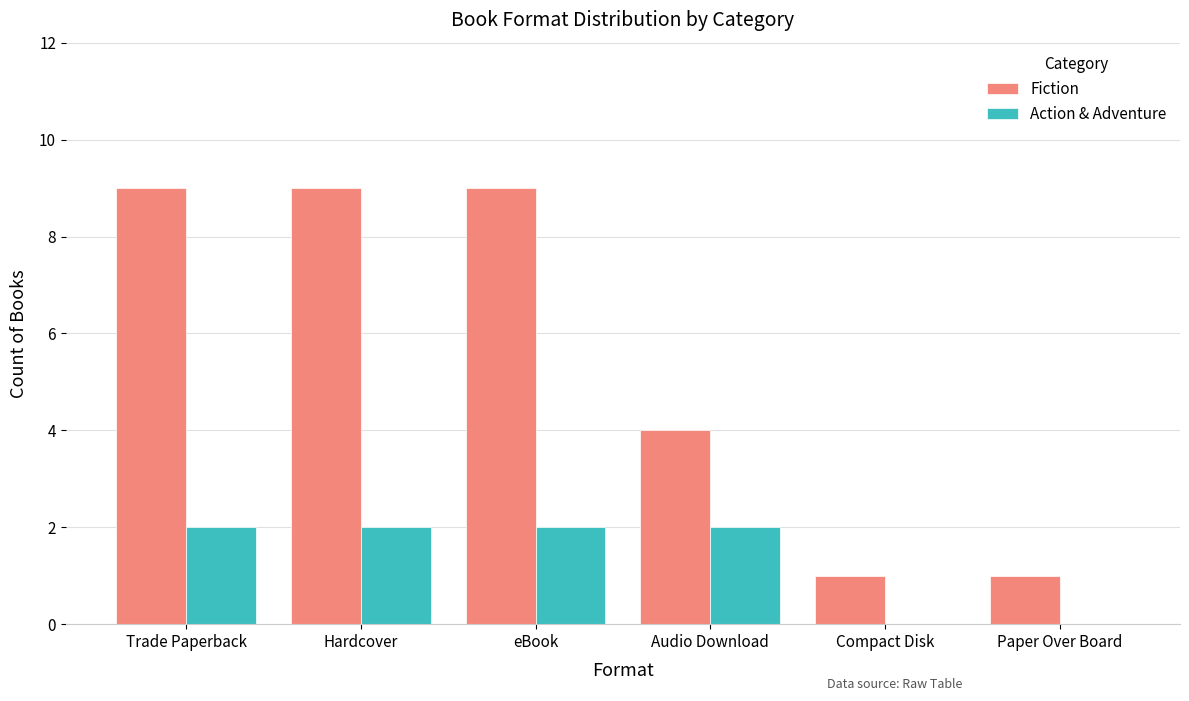

What is the sum of all Fiction values?

33